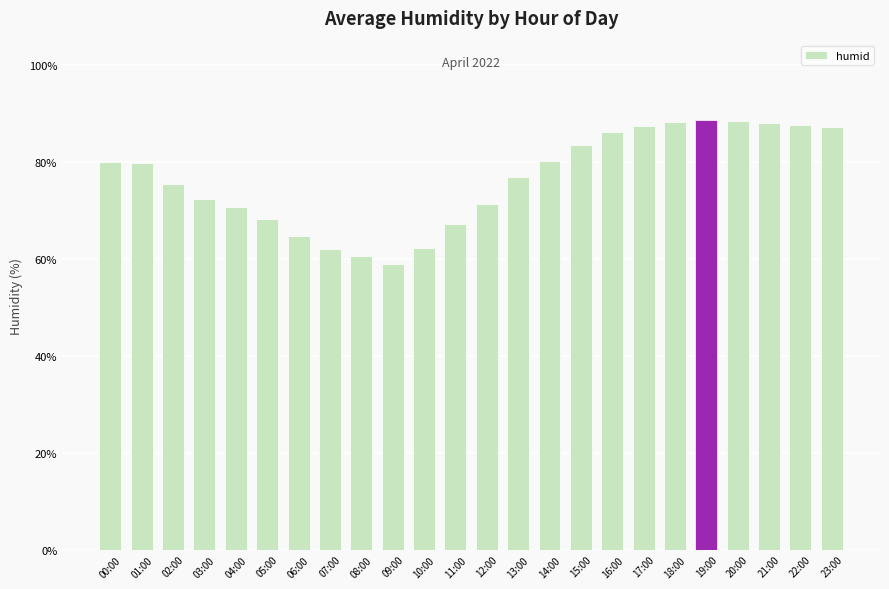

What is the maximum value shown in the chart?

88.6